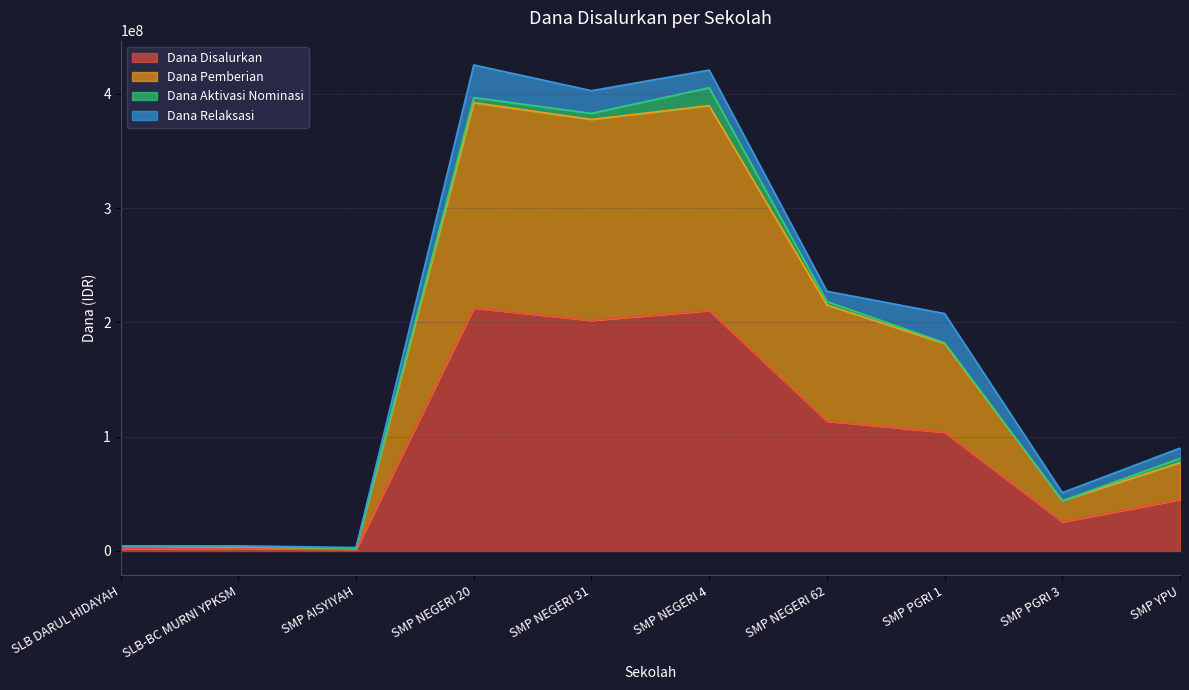

What is the maximum value for Dana Disalurkan?

212625000